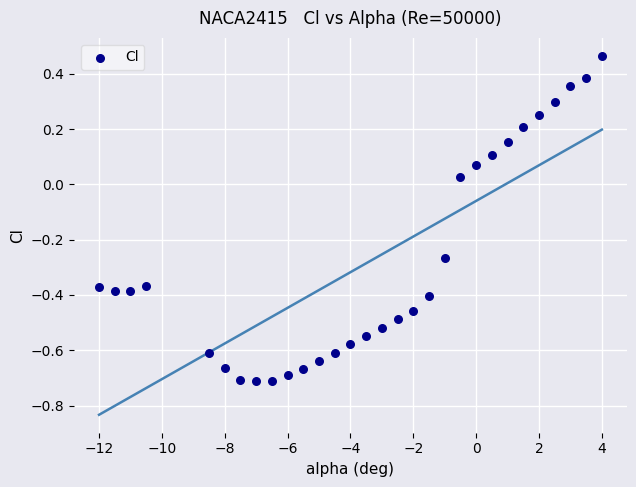

What is the range of Y values (max minus min)?

1.2